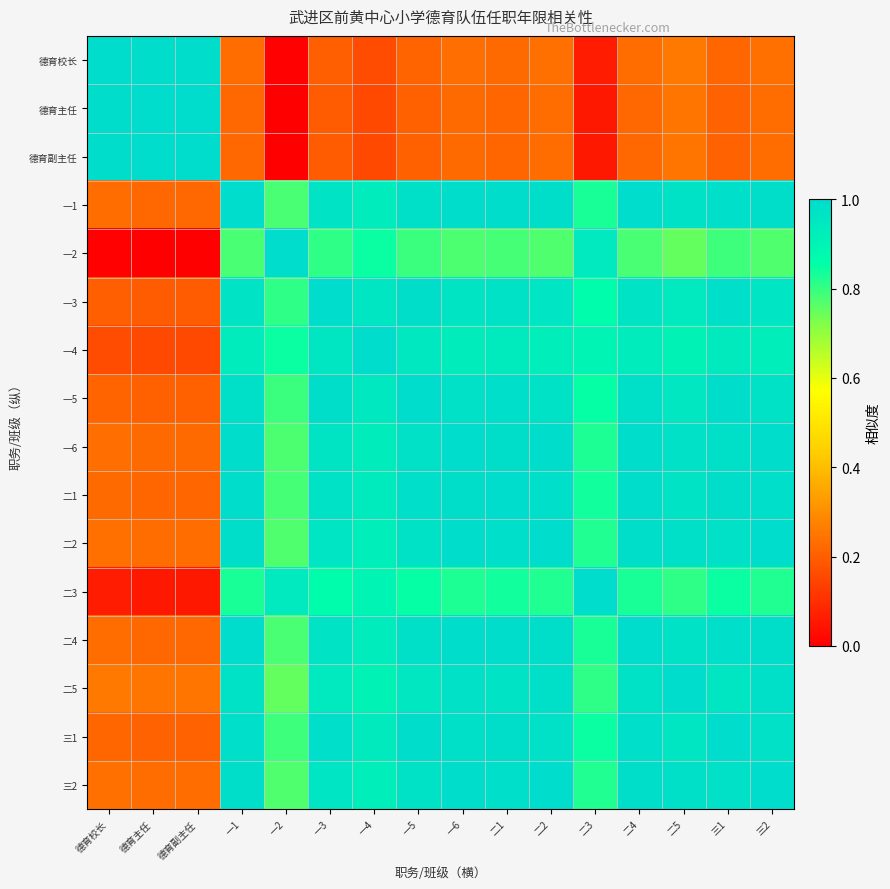

How many distinct data groups are displayed?

16